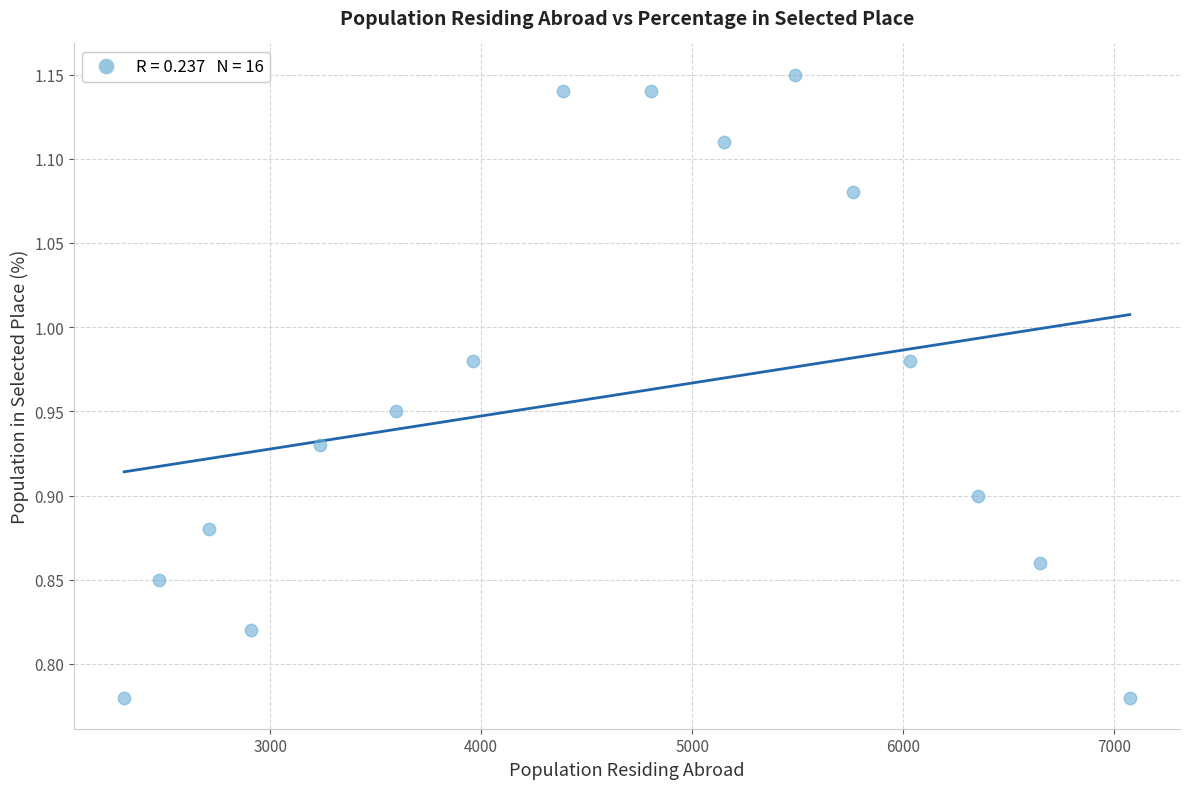

What is the range of Y values (max minus min)?

0.4